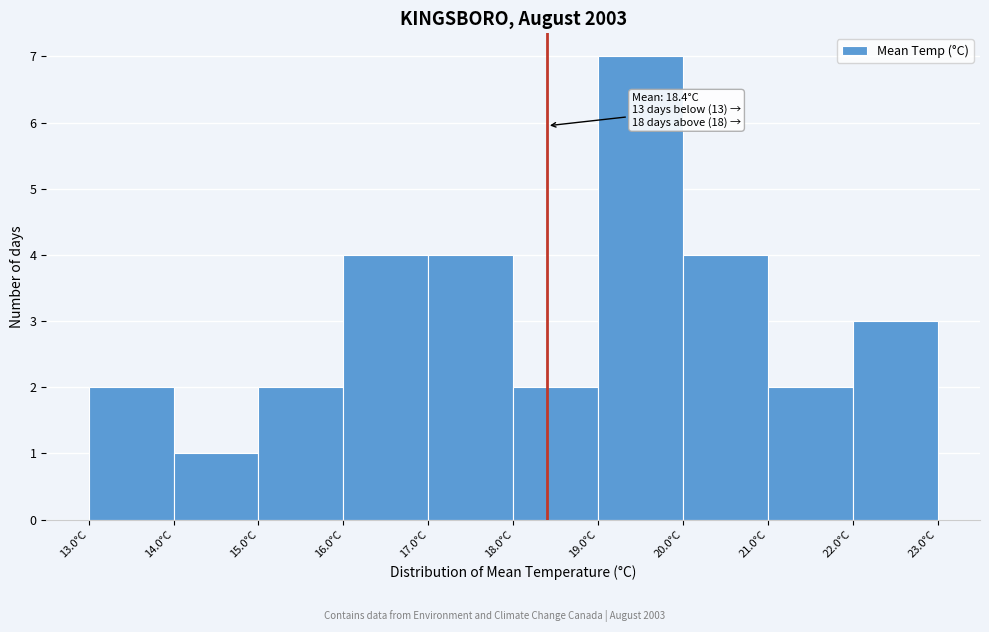

Which range on the x-axis has the tallest bar?

19 to 20